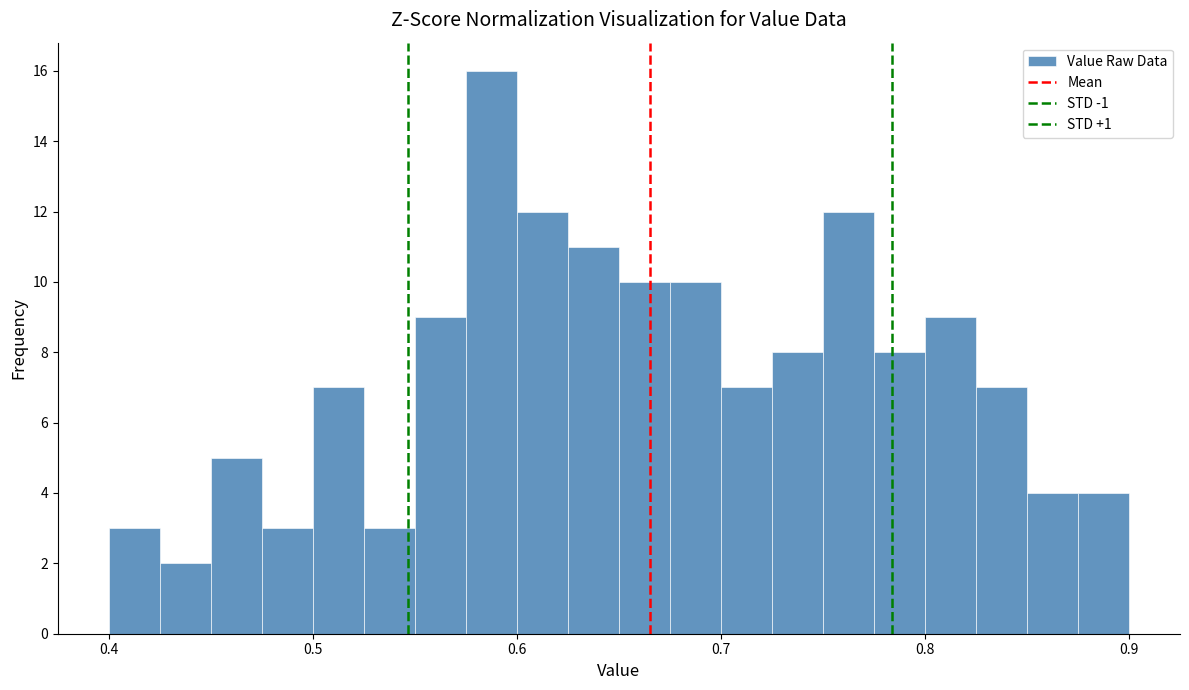

Read against the x-axis, roughly where is the centre of the tallest bar?

0.59